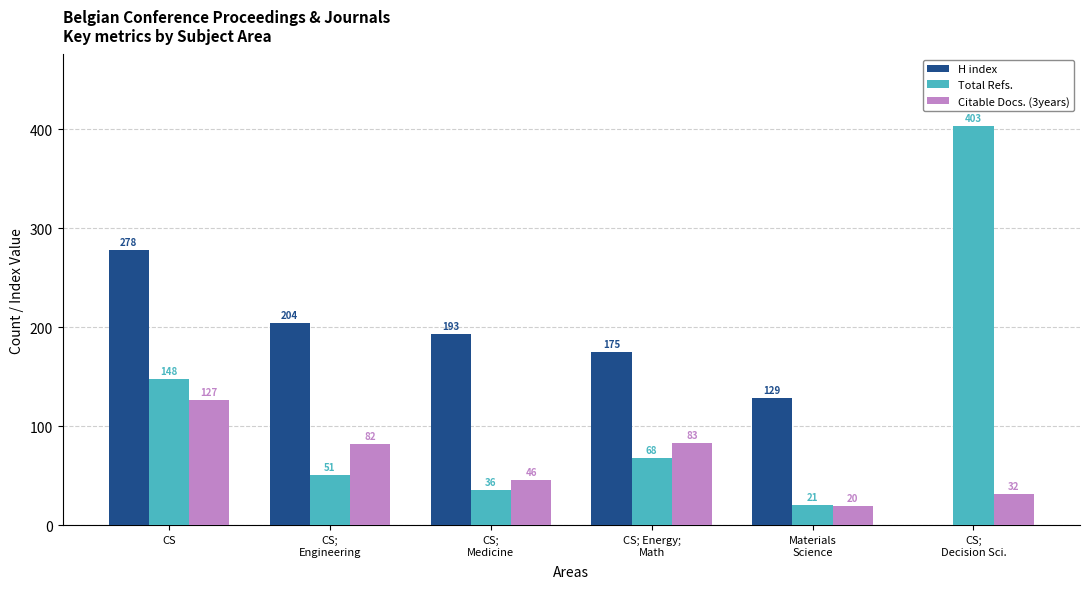

Where is H index nearest to the value 139?

Materials
Science